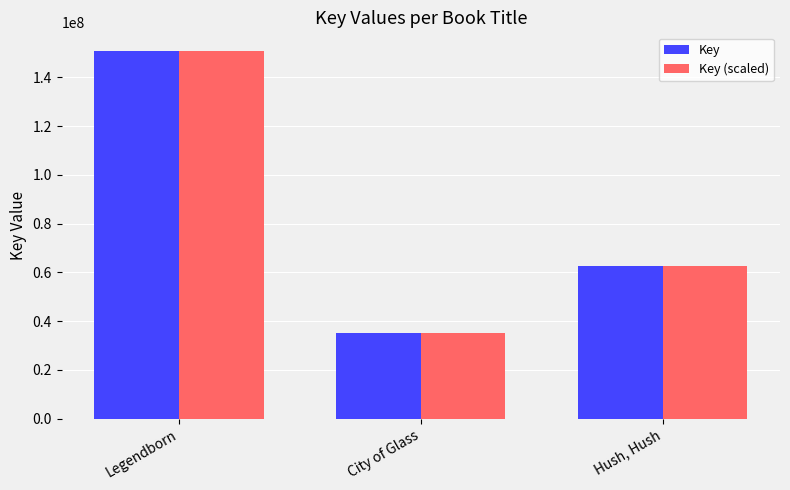

What is the difference between the maximum and minimum values in the Key series?

115851372